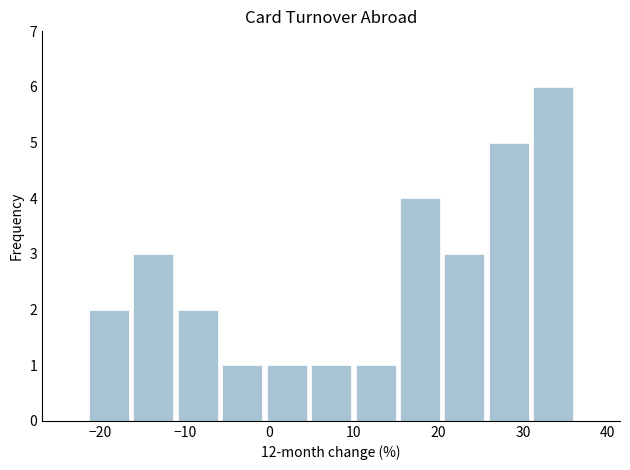

What is the height of the bar covering -22 to -16 on the x-axis? Neither the bar edges nor the heights are printed on the chart, so give them approximately, as read against the axes.

2